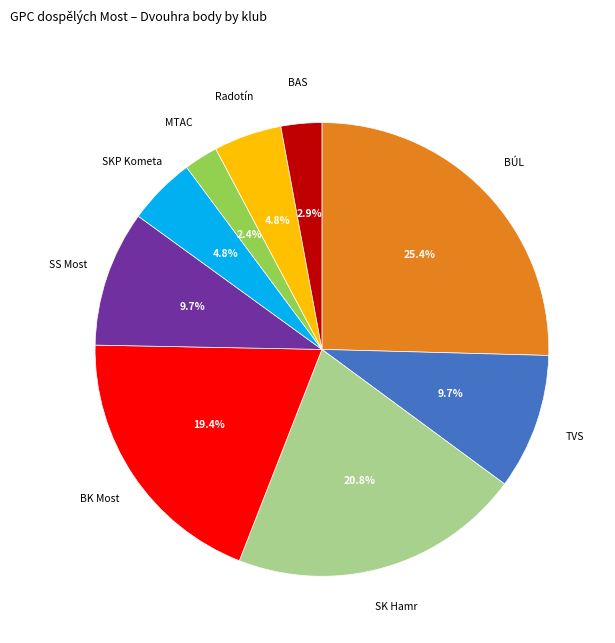

To the nearest percent, what is the difference between the largest and smallest slice percentages?

23%